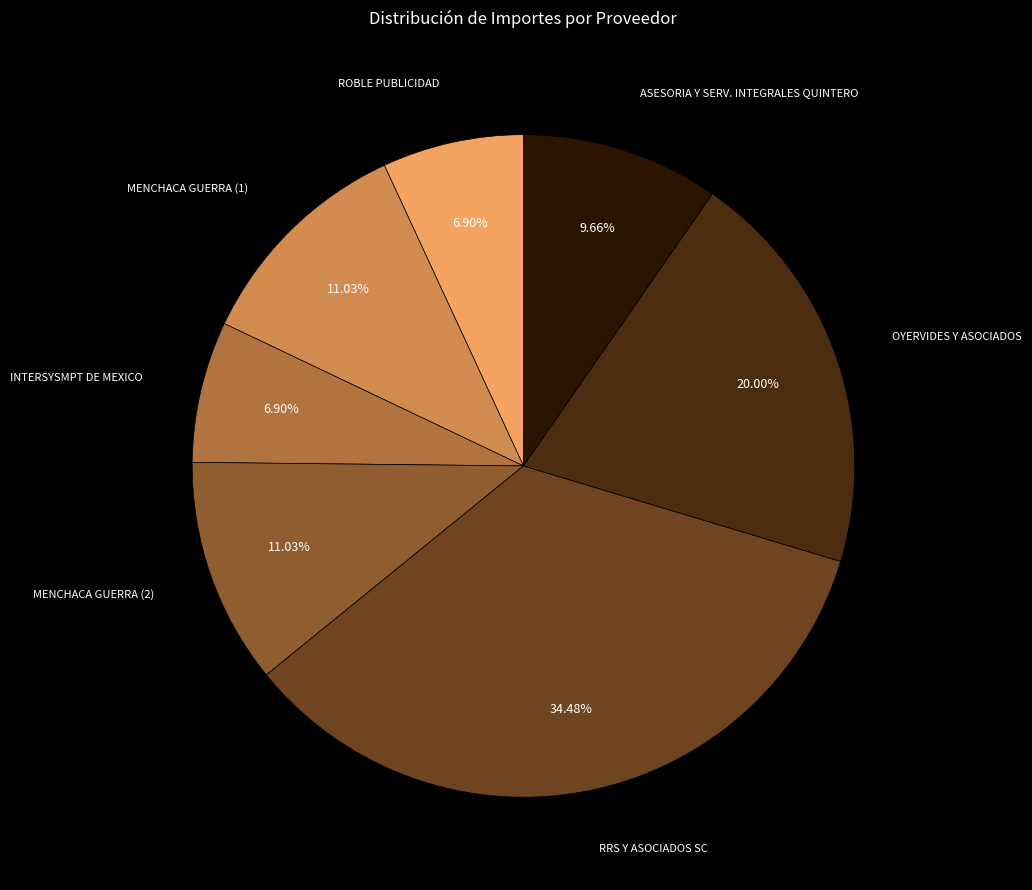

Does any single category account for the majority?

No